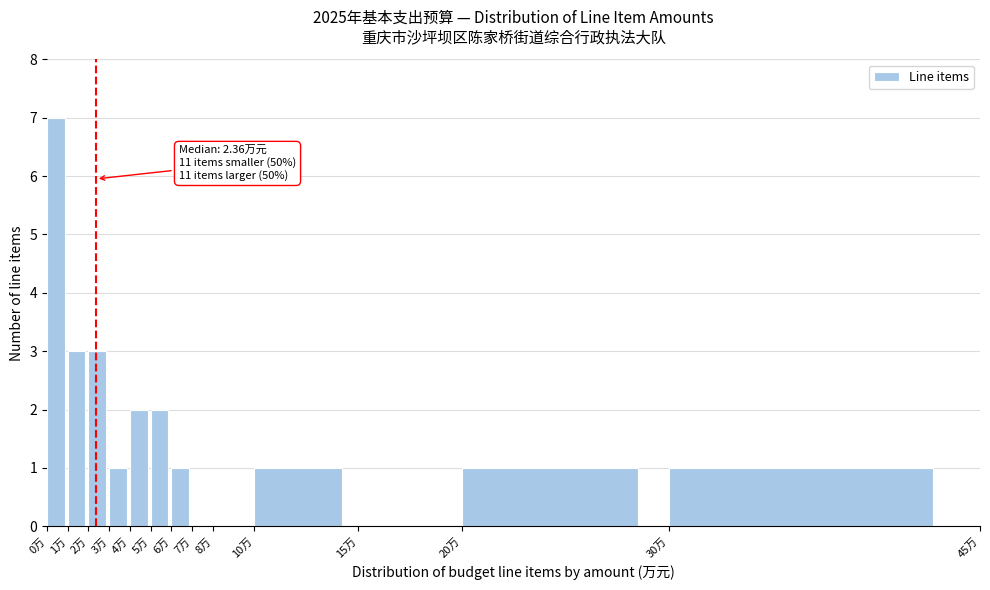

Which range on the x-axis has the tallest bar?

0 to 1